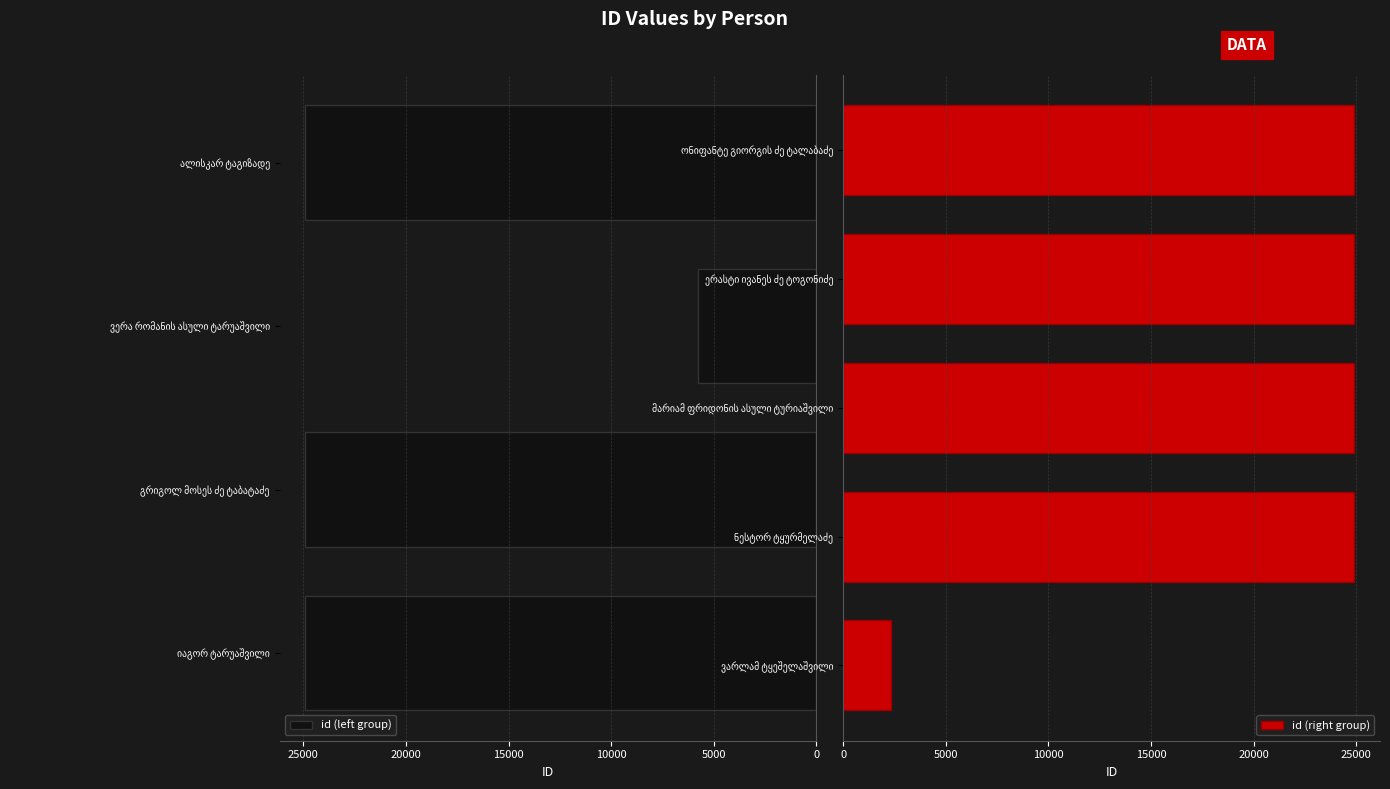

True or false: the data shows 13844 at მარიამ ფრიდონის ასული ტურიაშვილი.

False